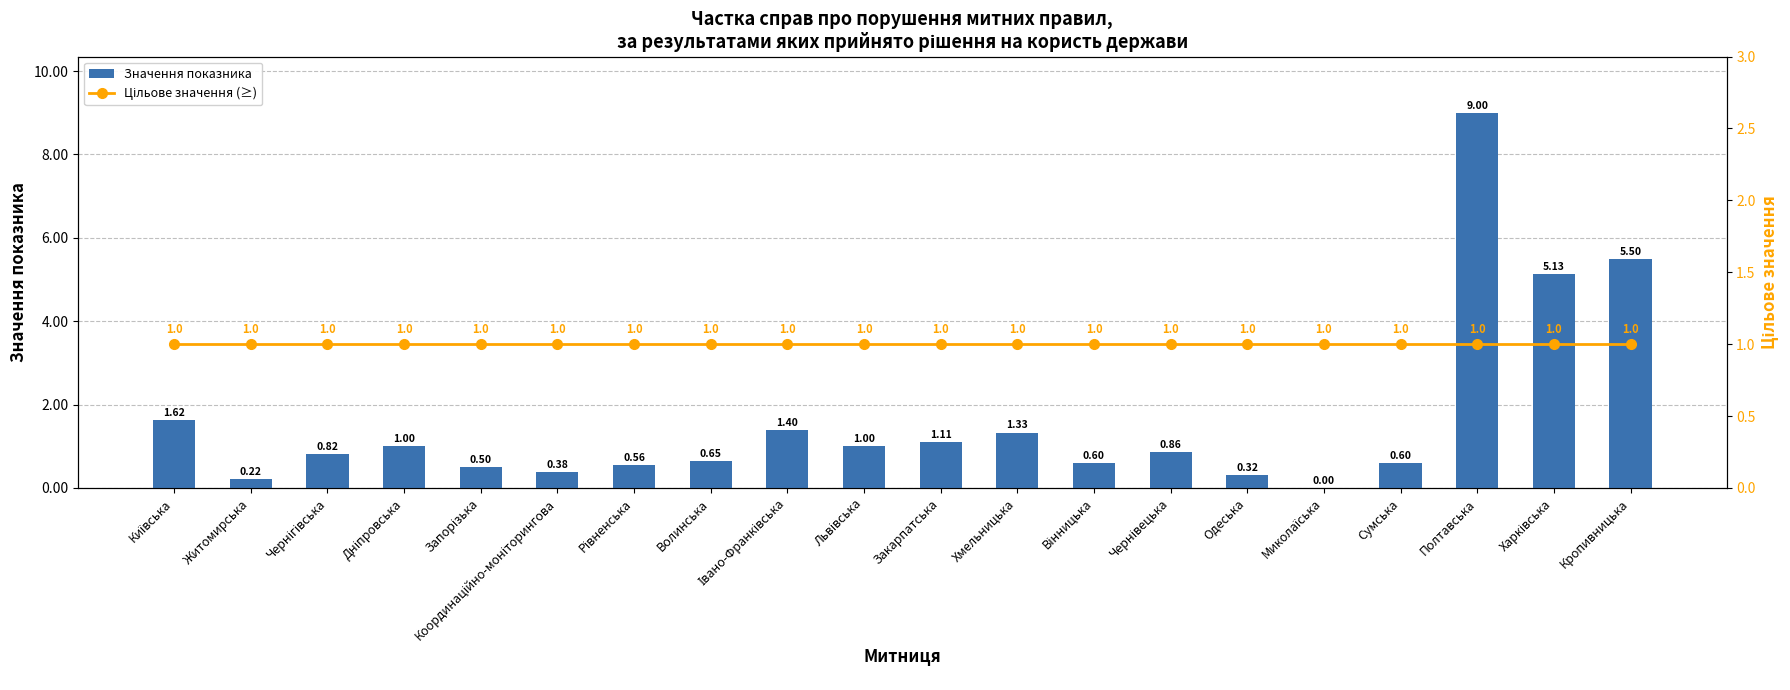

How many data points in Значення показника are above 0?

19